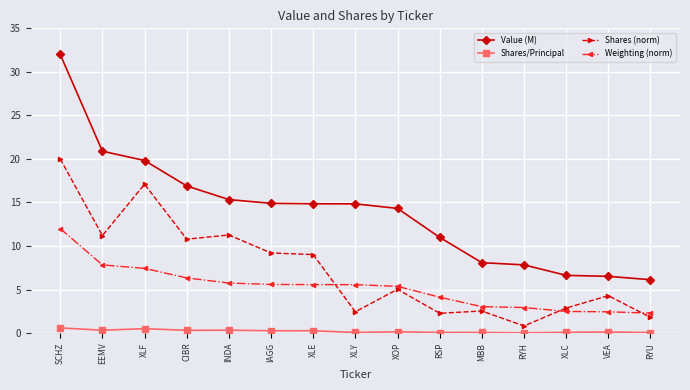

True or false: Value (M) and Shares (norm) intersect in this chart.

False